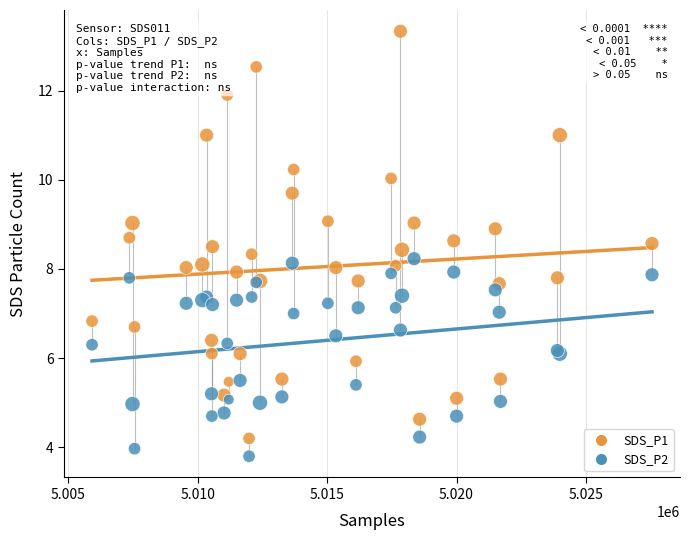

What are all the series names shown in the legend?

SDS_P1, SDS_P2